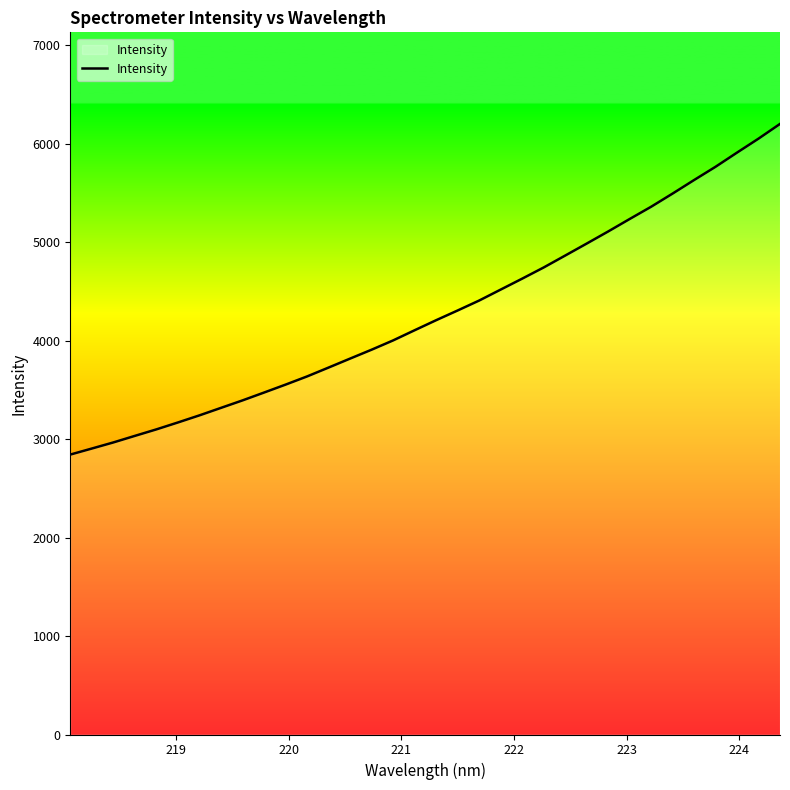

What is the minimum value shown in the chart?

2843.4